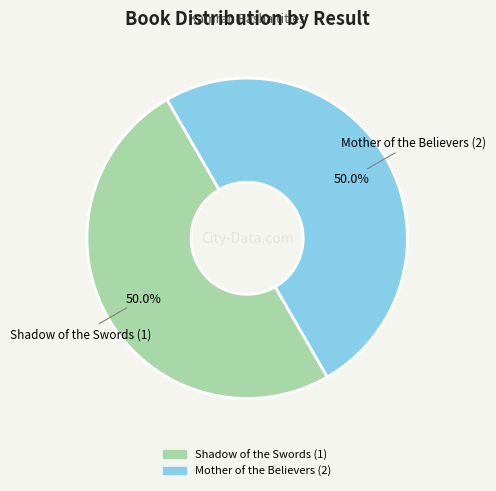

What percentage is the Shadow of the Swords (1) slice, to the nearest percent?

50%